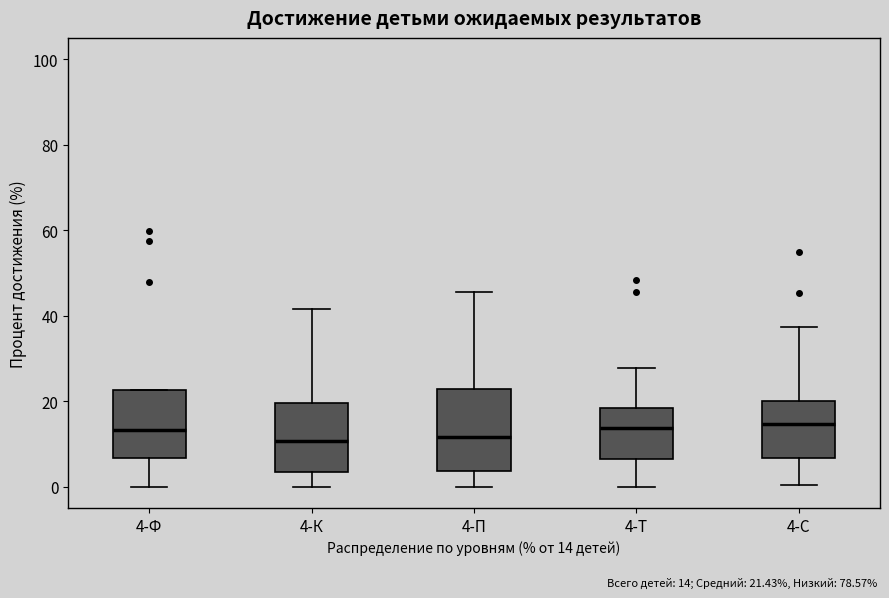

Reading left to right, transcribe this box plot: for each box, give where its median line is, the range the box spans, and where its two whiskers end, as read against the y-axis. The values are not printed on the chart, so give them approximately, as read against the axis.

4-Ф: median 14, box 6 to 22, whiskers 0 to 22
4-К: median 10, box 4 to 20, whiskers 0 to 42
4-П: median 12, box 4 to 22, whiskers 0 to 46
4-Т: median 14, box 6 to 18, whiskers 0 to 28
4-С: median 14, box 6 to 20, whiskers 0 to 38